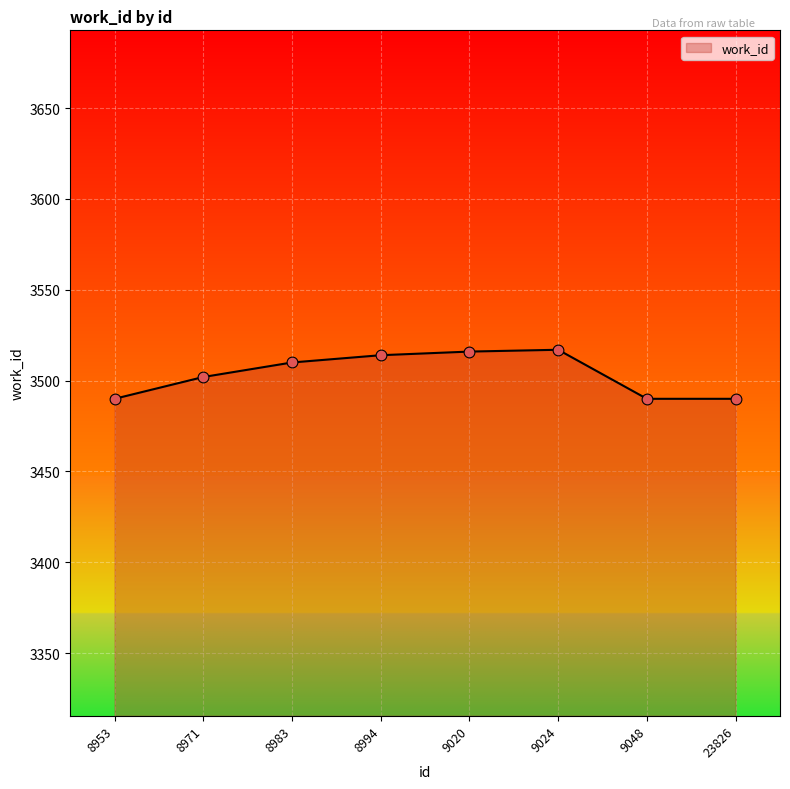

Which has a higher value, 8983 or 9020?

9020